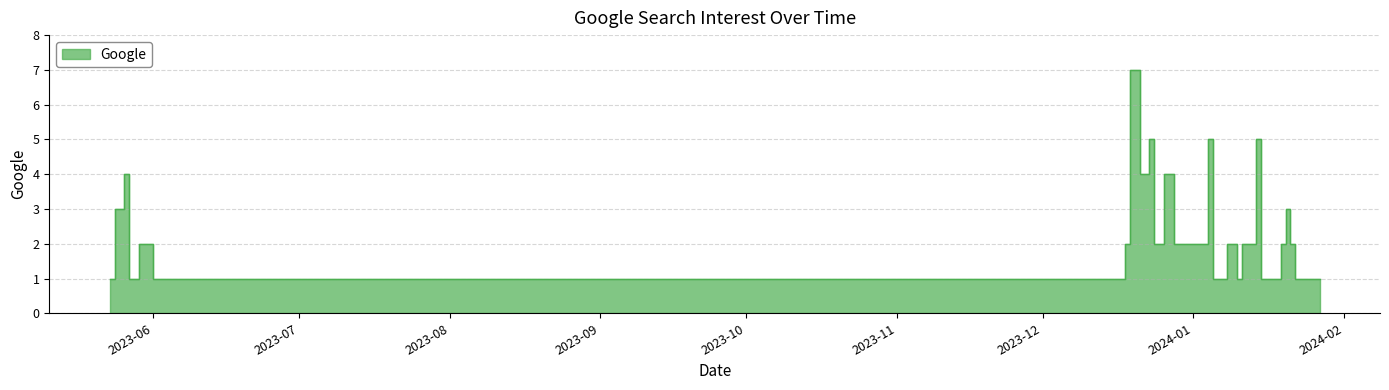

What is the value of the 10th point from the left?

1